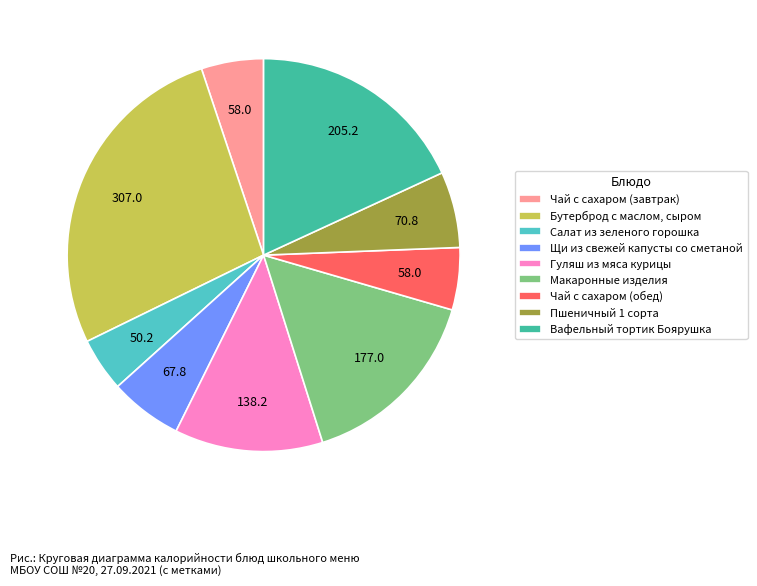

Which slice is the smallest?

Салат из зеленого горошка